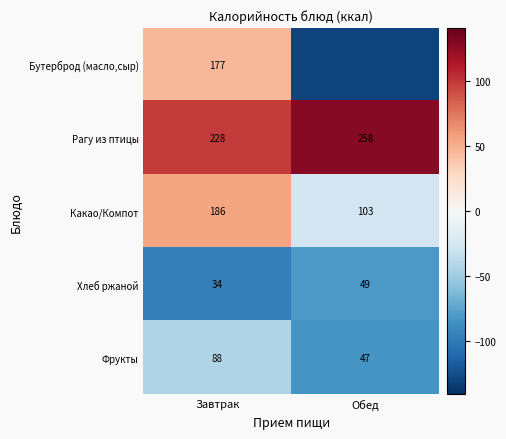

What is the total value across all series at Обед?

-193